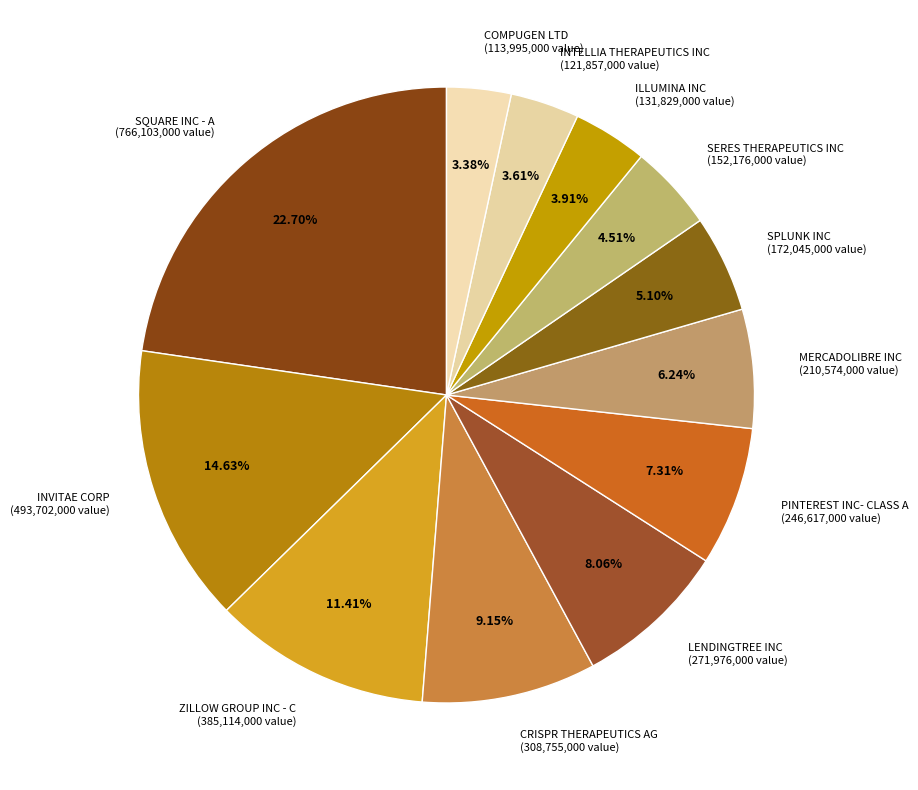

Does INVITAE CORP represent more than half of the total?

No